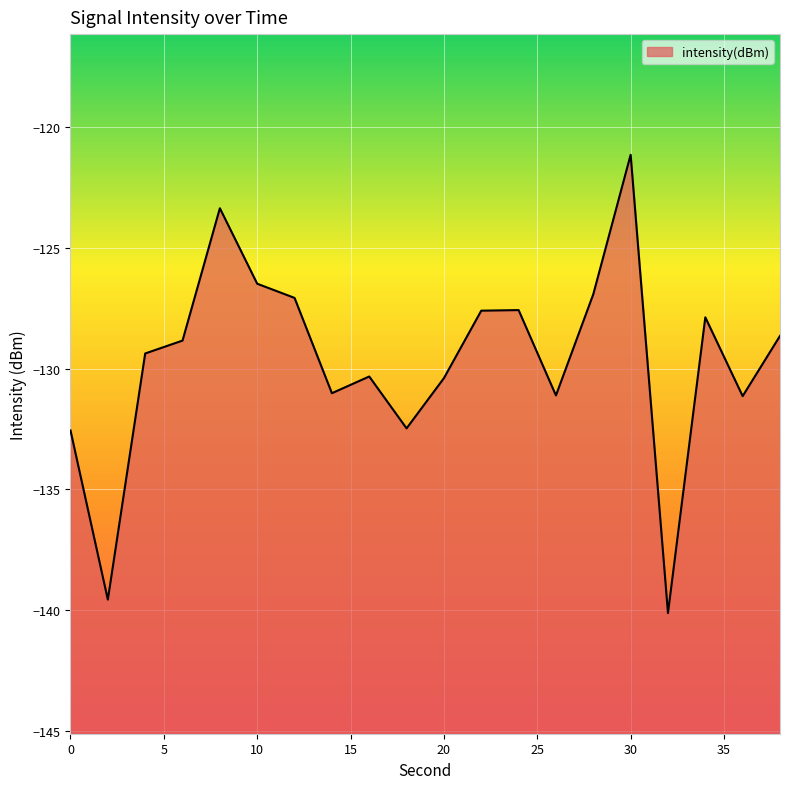

How many data points does each series have?

20